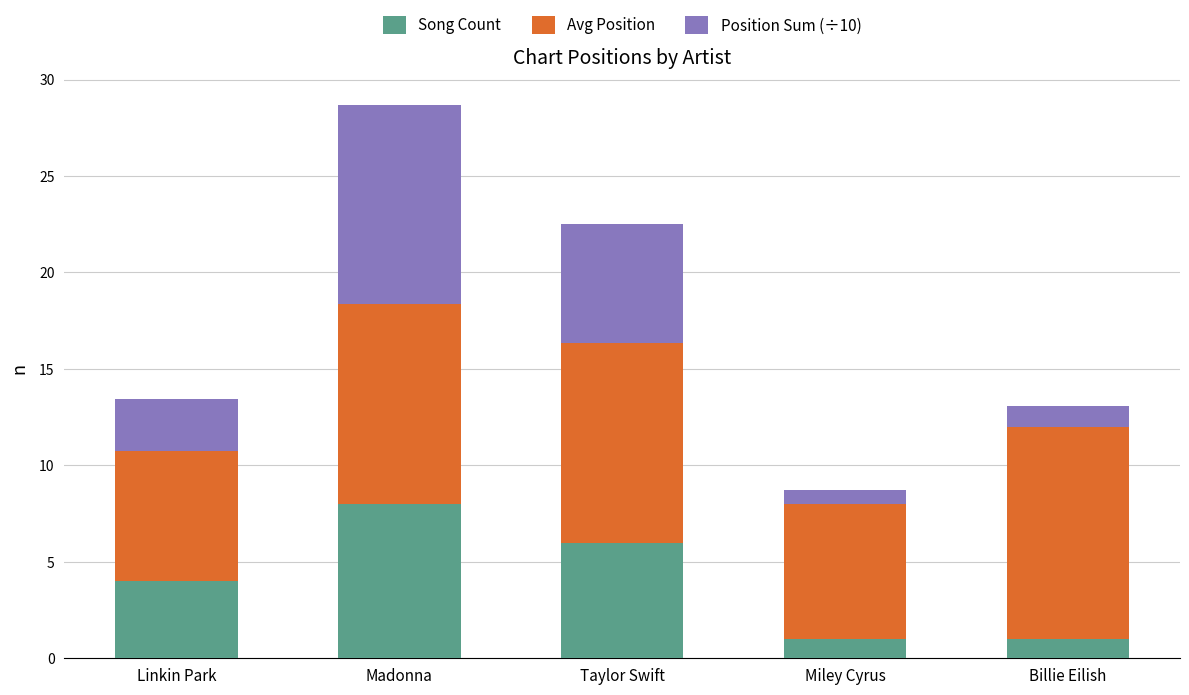

Is it true that Song Count equals 6.0 at Taylor Swift?

True